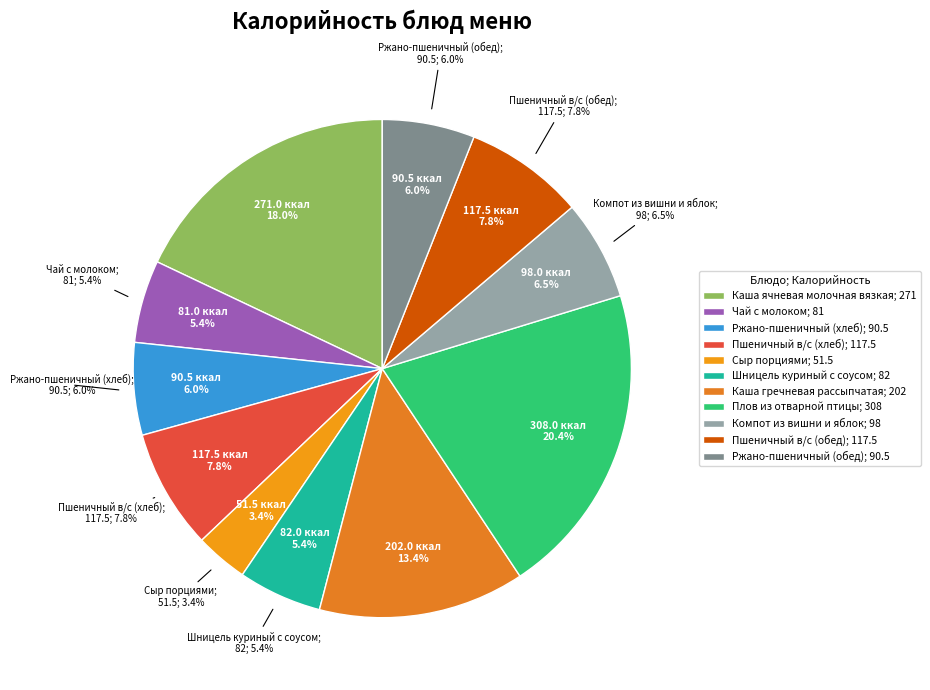

Which category has the biggest portion of the pie?

Плов из отварной птицы